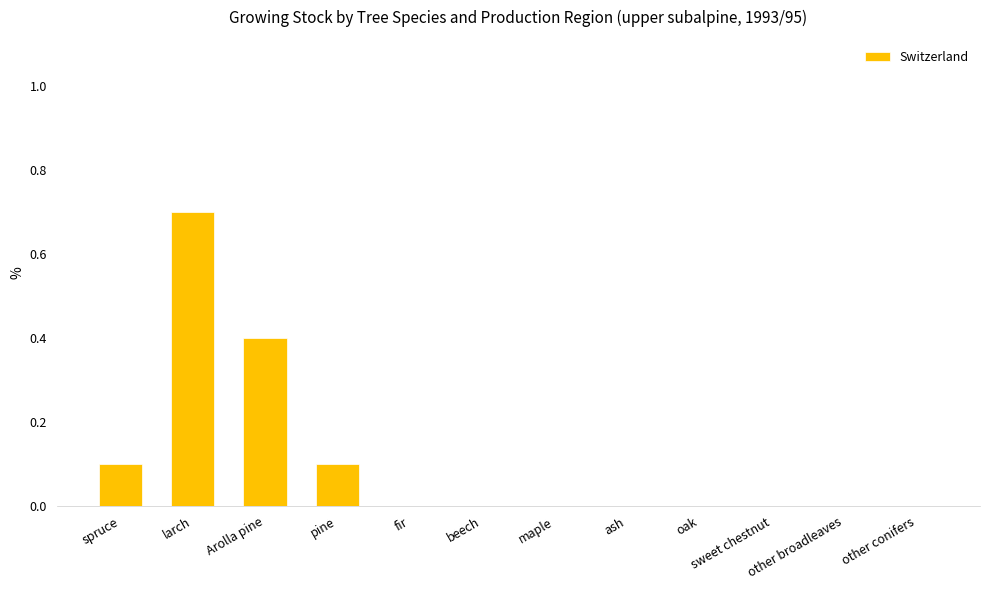

Are the bars grouped side by side (vs. stacked)?

No